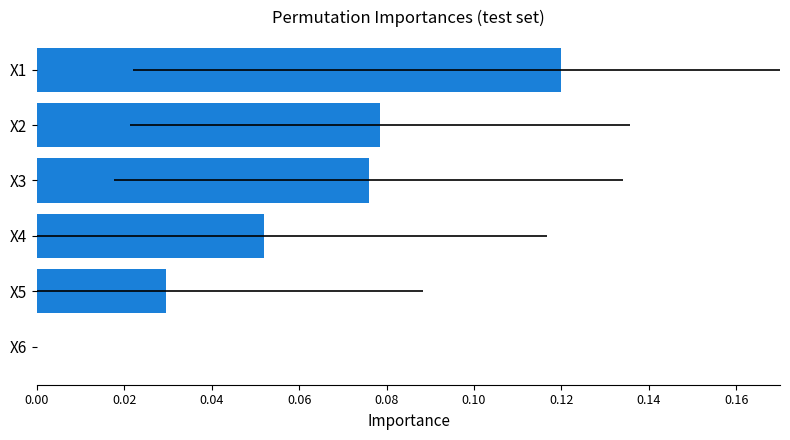

Are the bars grouped side by side (vs. stacked)?

No